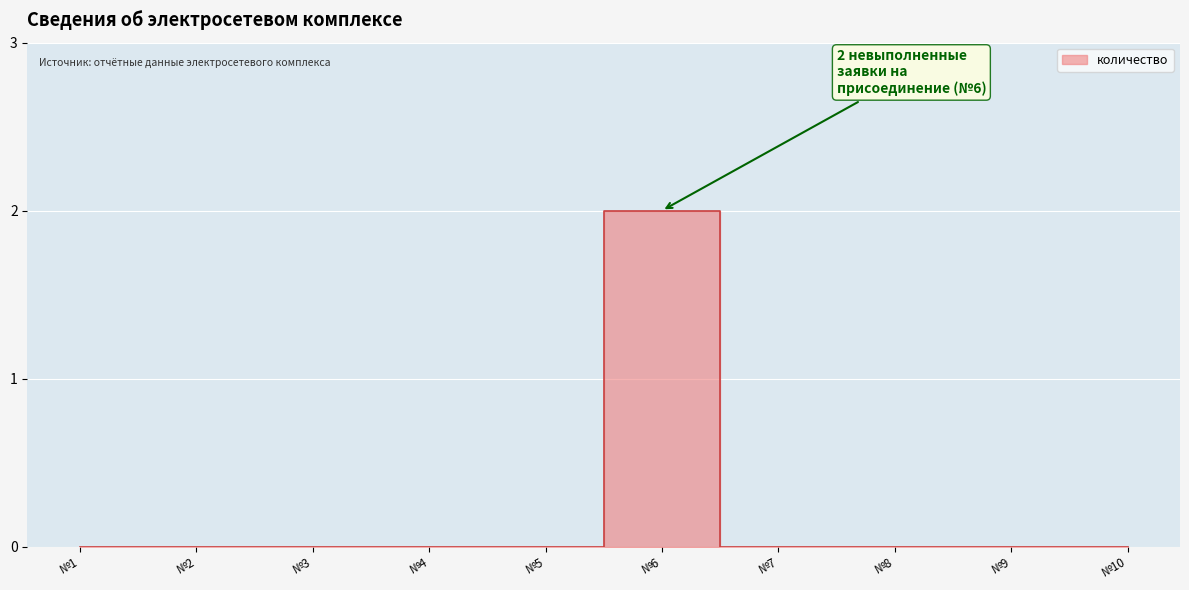

Between №8 and №9, which is larger?

№8